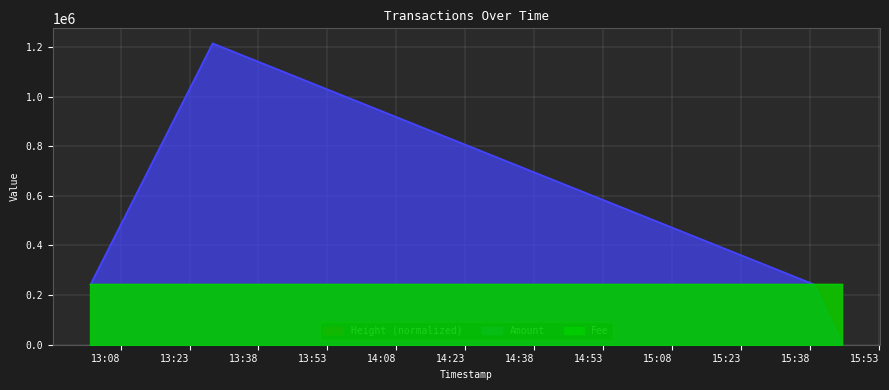

At which category does the chart reach its peak across all series?

2016-06-20 13:28:01